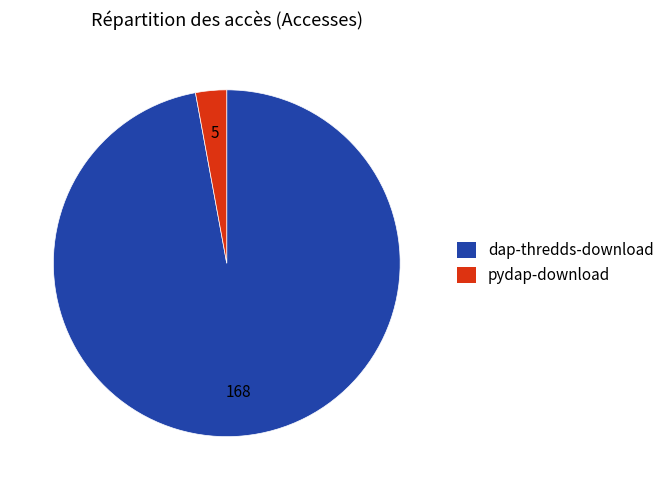

Between pydap-download and dap-thredds-download, which is larger?

dap-thredds-download